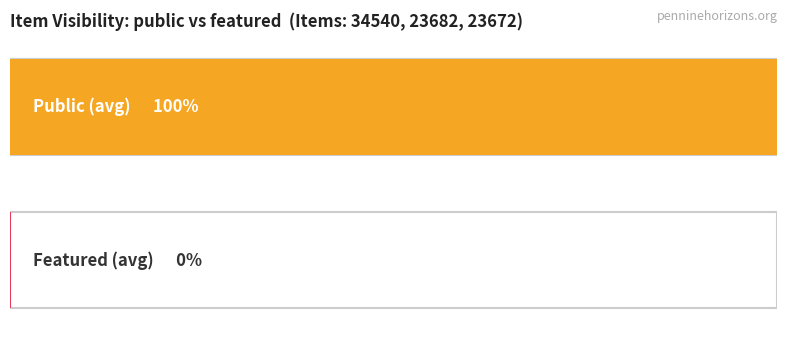

Are the bars horizontal?

Yes